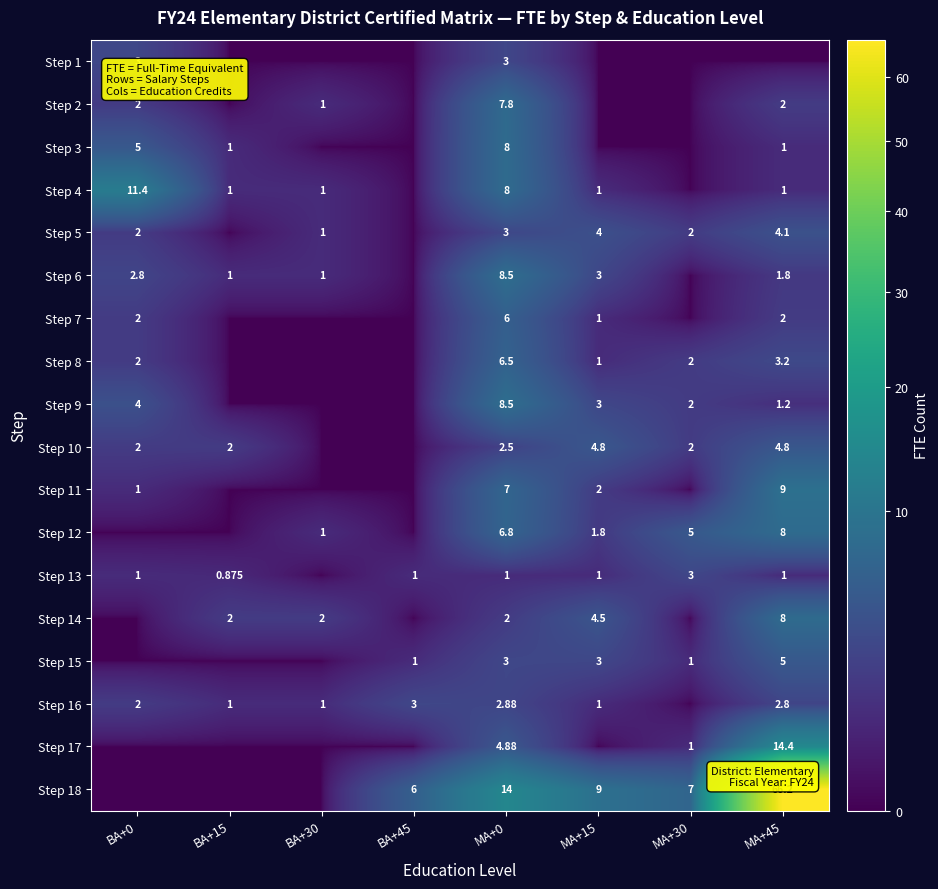

Is the value of Step 5 at BA+30 greater than the value of Step 18 at BA+45?

No